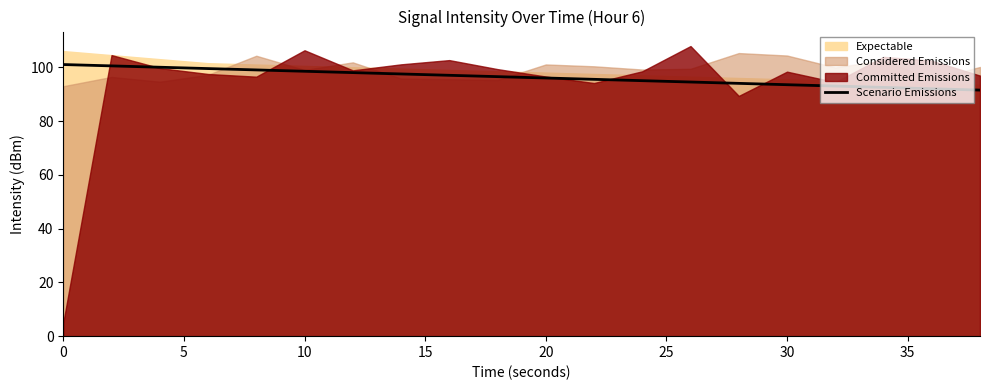

What is the lowest value of the Scenario Emissions series?

91.5